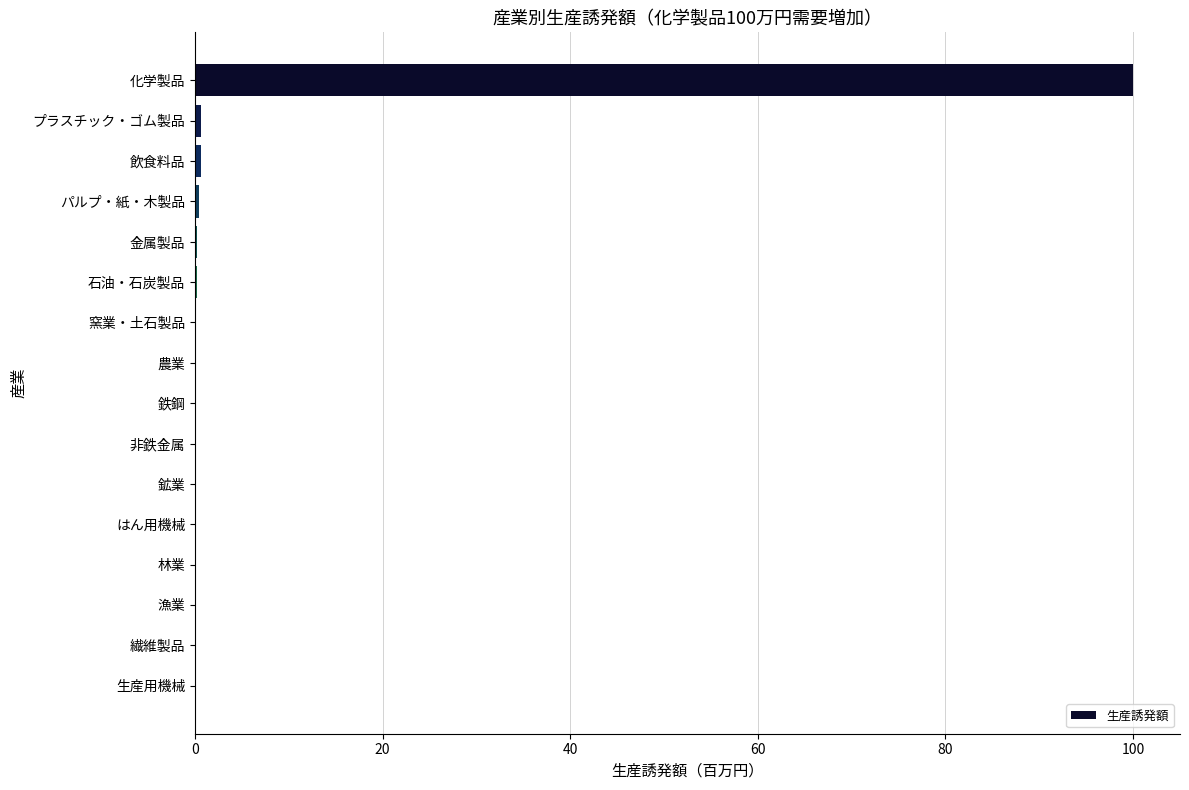

Does the chart contain stacked bars?

No